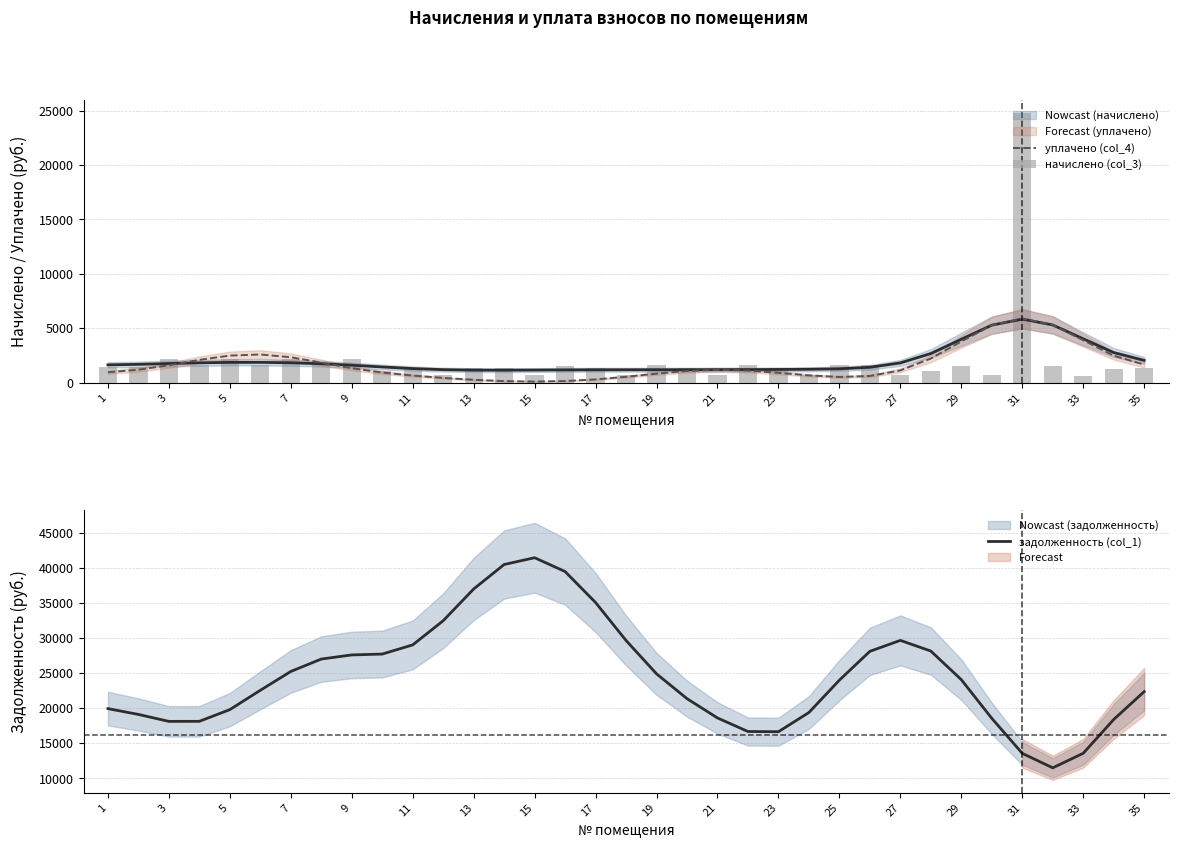

What are all the series names shown in the legend?

уплачено (col_4), начислено (col_3), задолженность (col_1)